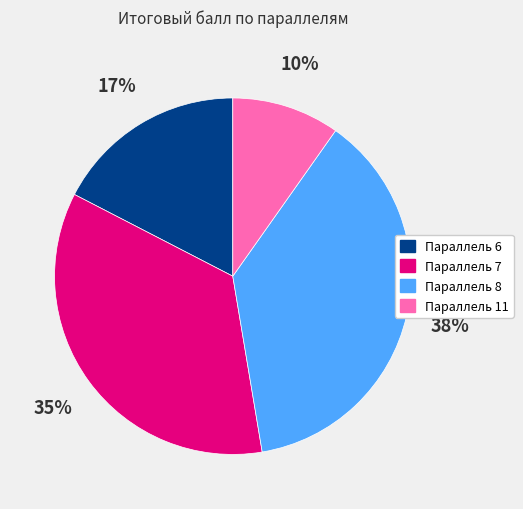

Count the number of slices in the pie.

4